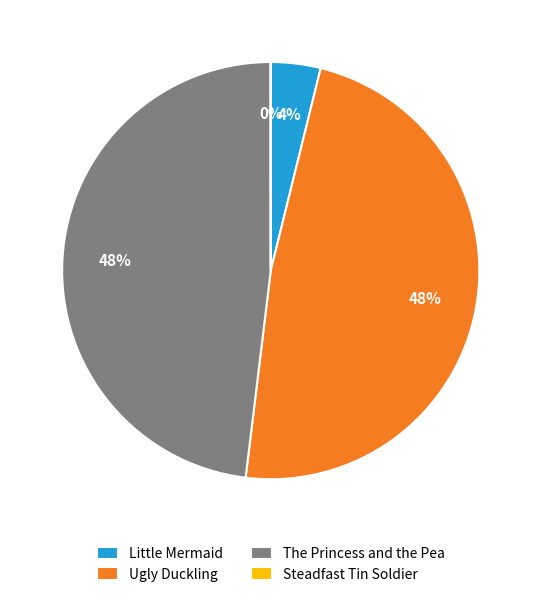

Which has a higher value, Little Mermaid or Ugly Duckling?

Ugly Duckling